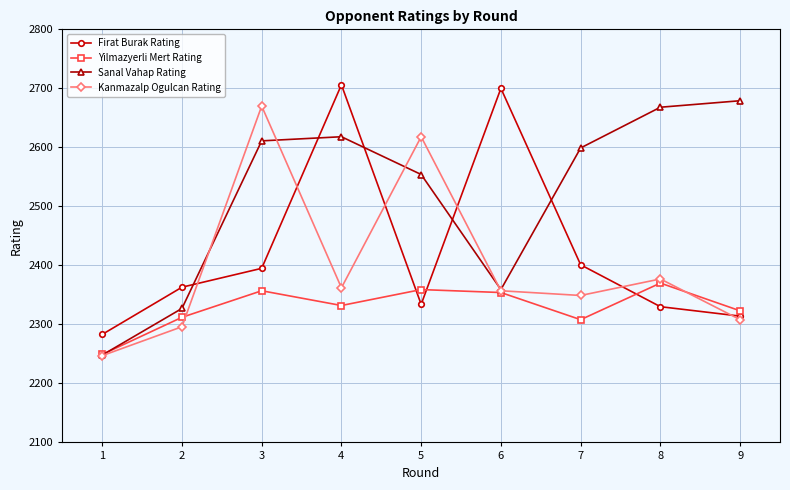

The Sanal Vahap Rating series shows 4640 at 8. True or false?

False